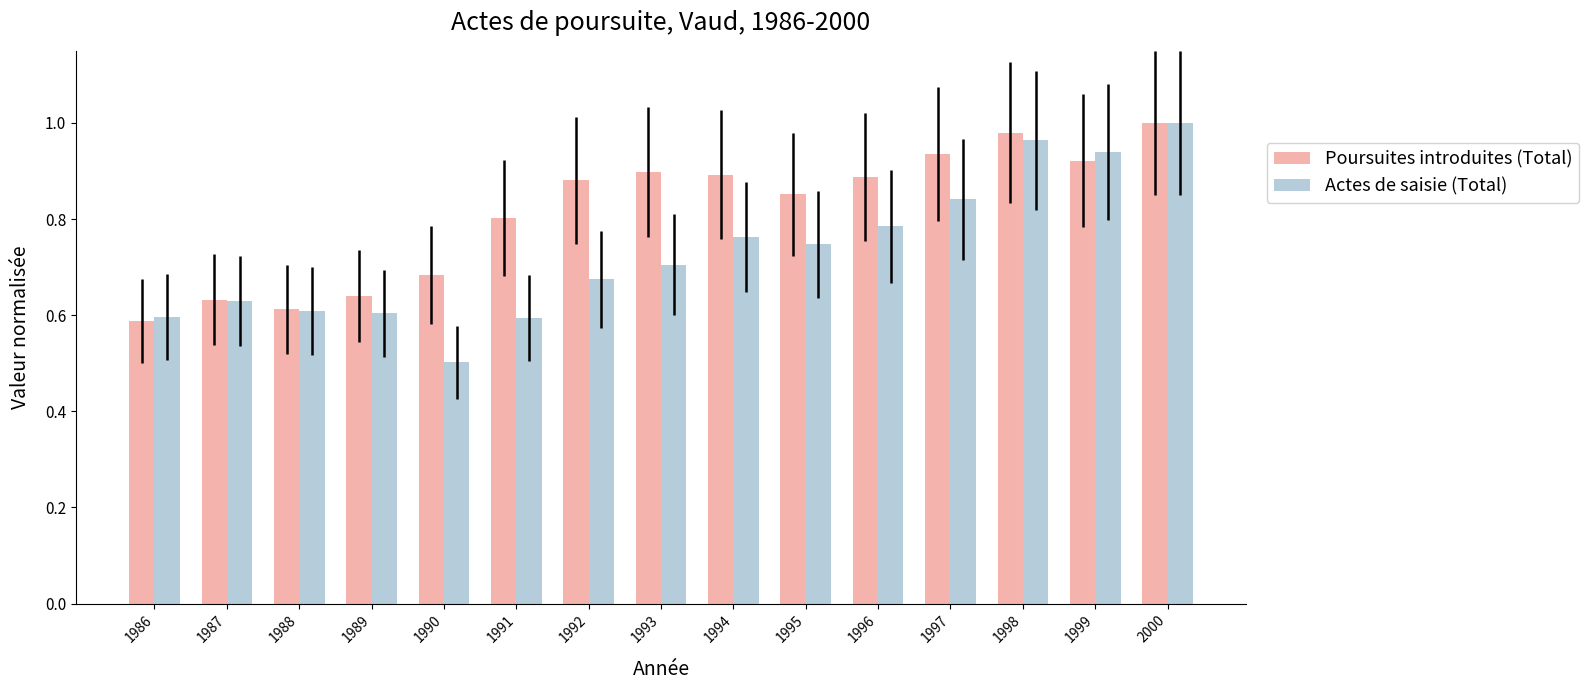

What is the difference between the second highest and second lowest values in the Poursuites introduites (Total) series?

0.4